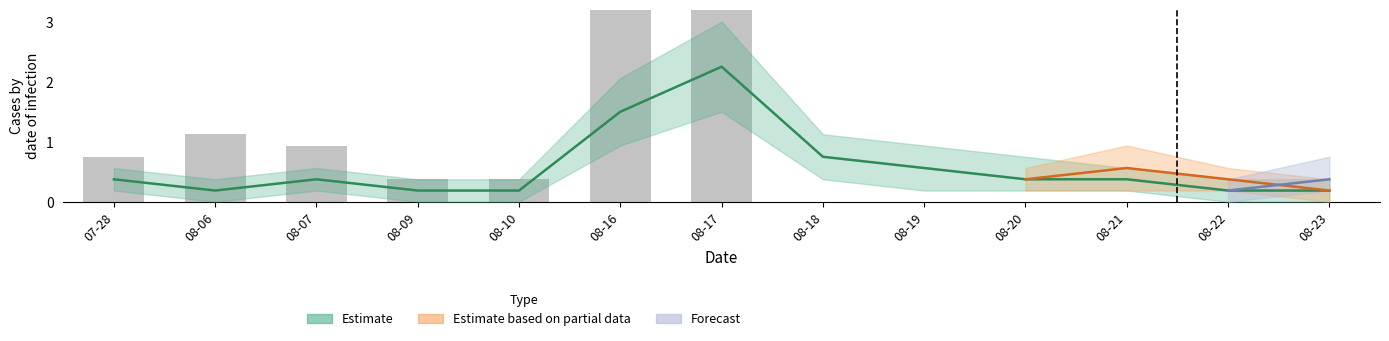

True or false: the data shows 11.6 at 08-16.

False